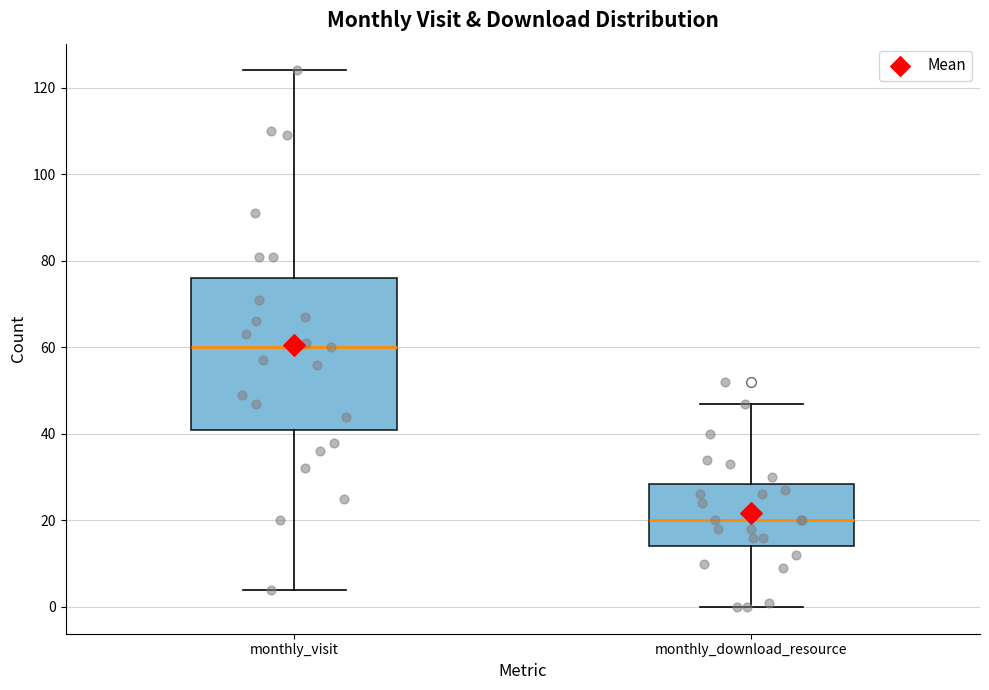

Reading left to right, read every box against the y-axis: the position of its median line, the range the box covers, and the ends of its whiskers. The values are not printed on the chart, so give them approximately, as read against the axis.

monthly_visit: median 60, box 42 to 76, whiskers 4 to 124
monthly_download_resource: median 20, box 14 to 28, whiskers 0 to 48